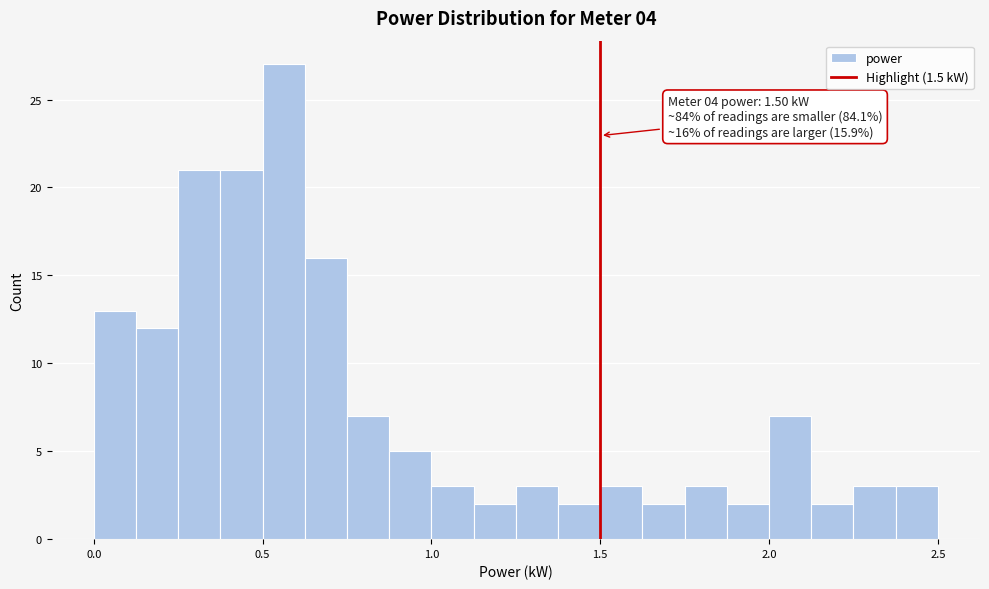

Around what value on the x-axis is the tallest bar? Give the approximate position of its centre, as read against the axis.

0.55